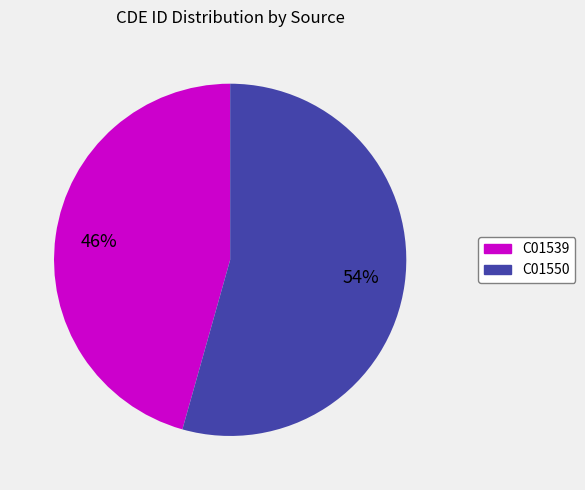

Is it true that C01539 is 59% of the pie?

False